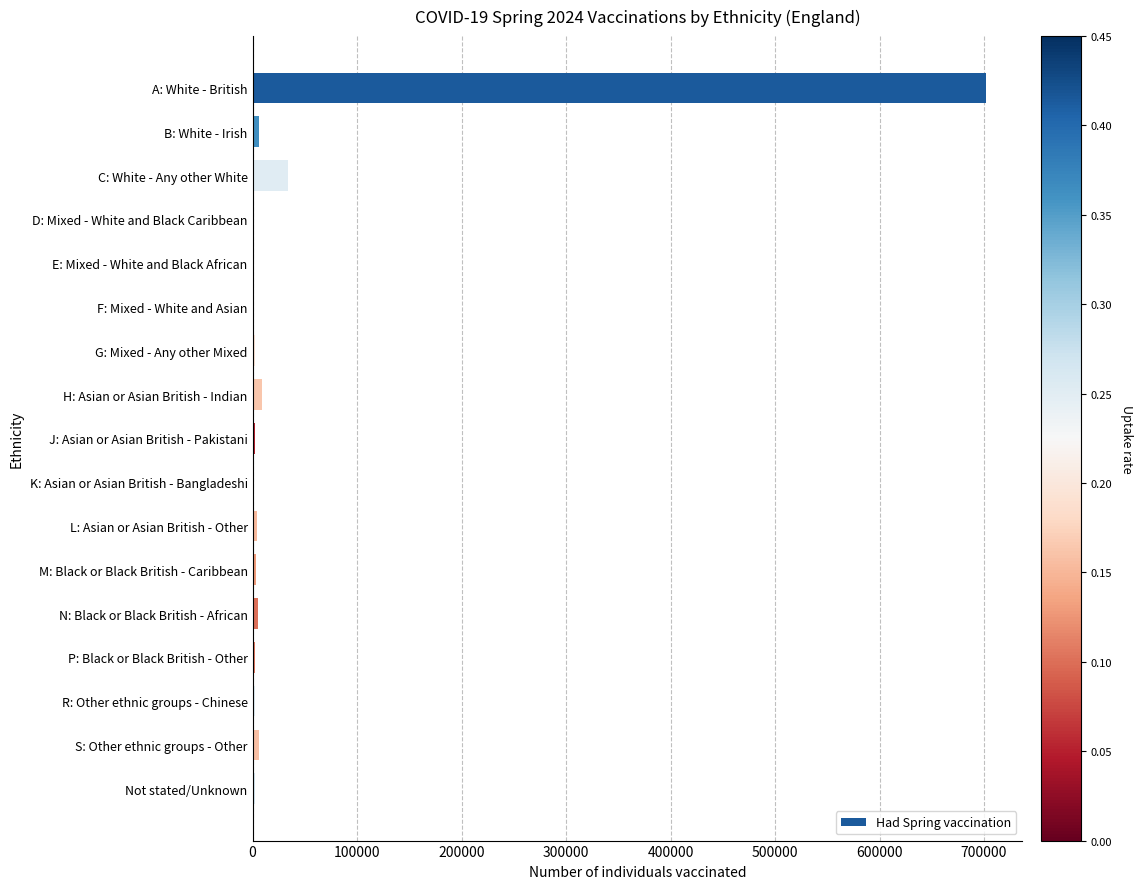

What is the sum of all values?

784404